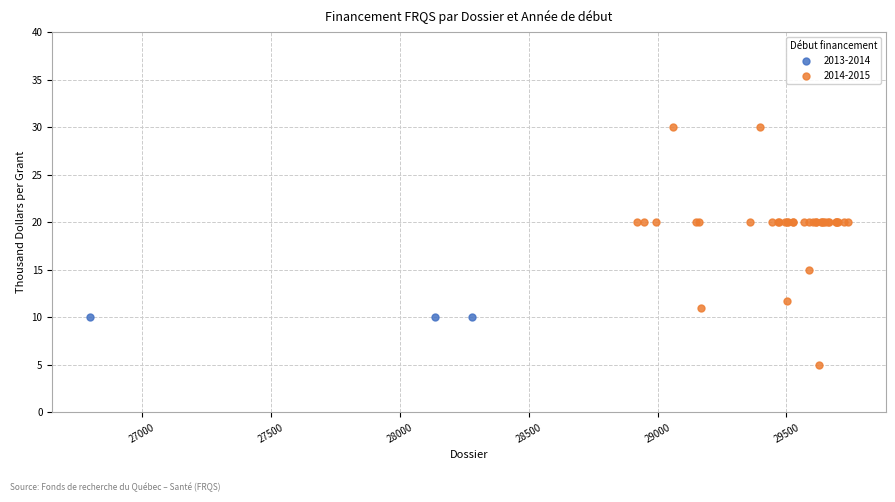

Which series contains the highest Y value?

2014-2015